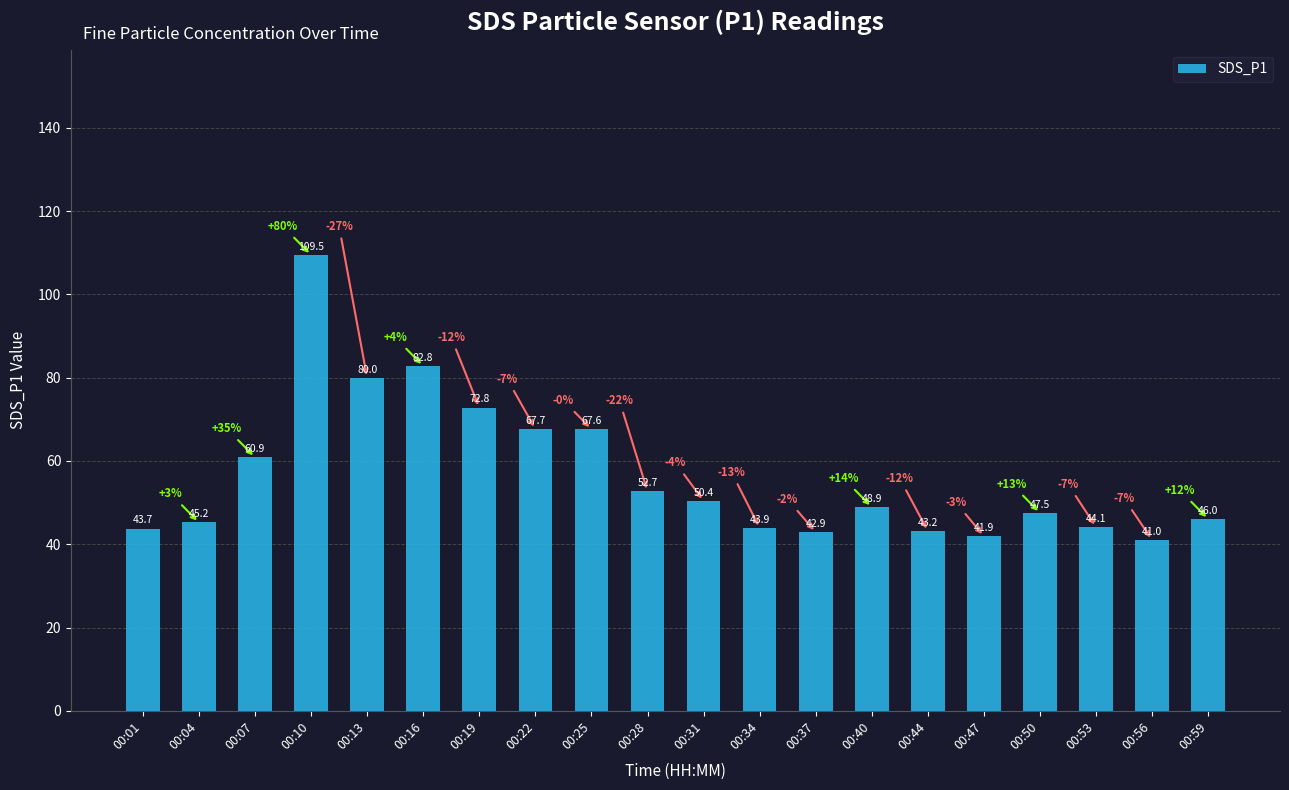

What is the greatest value displayed?

109.5